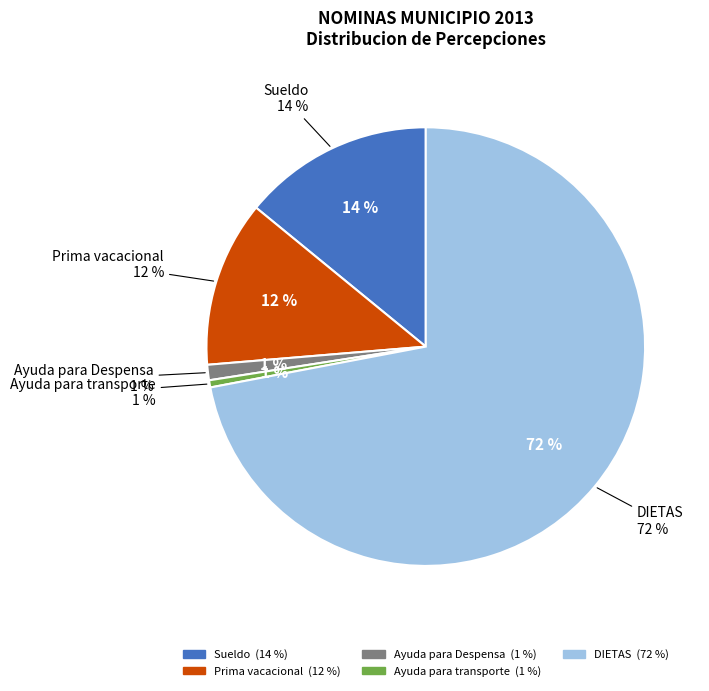

Which series has the widest spread of values?

DIETAS